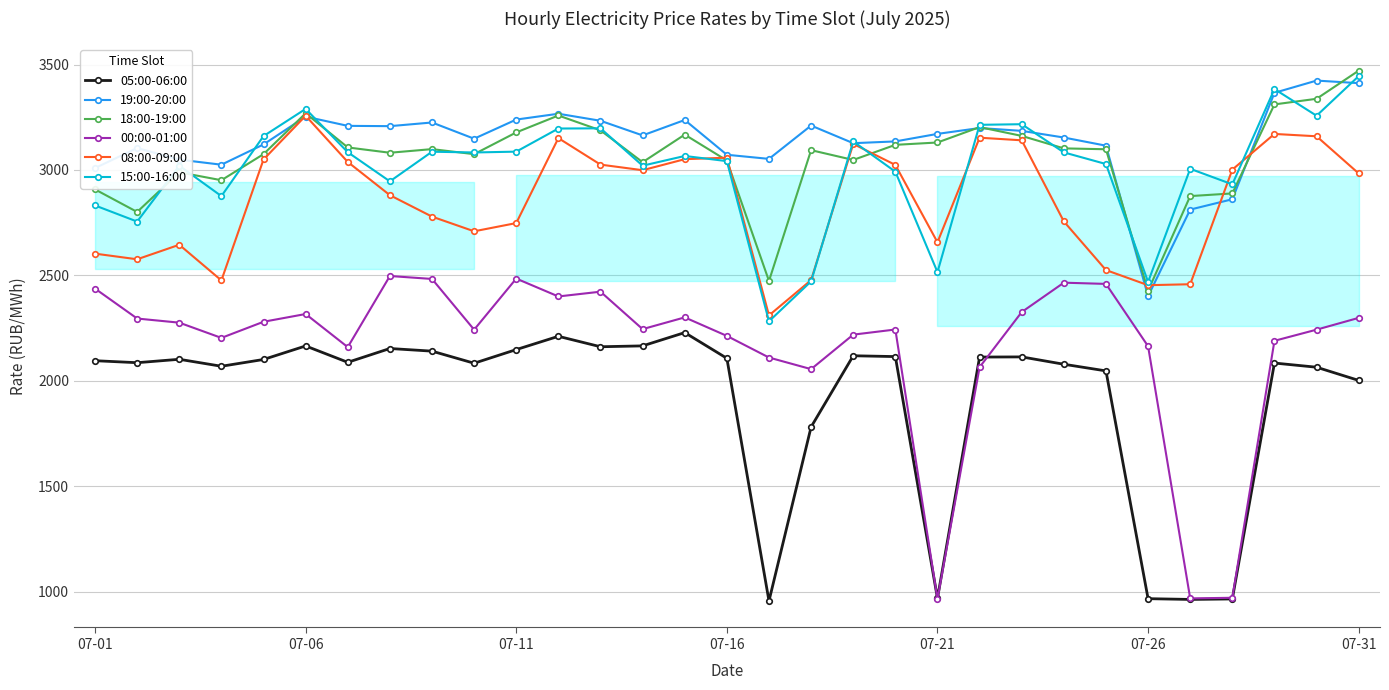

At how many categories does at least one series exceed 3249?

5